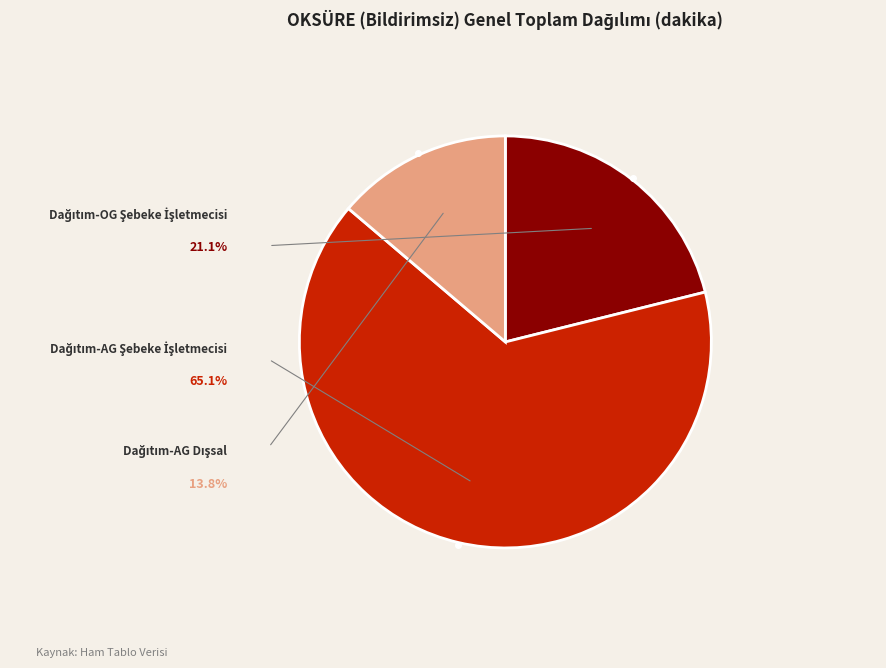

Is there a majority slice in this chart?

Yes